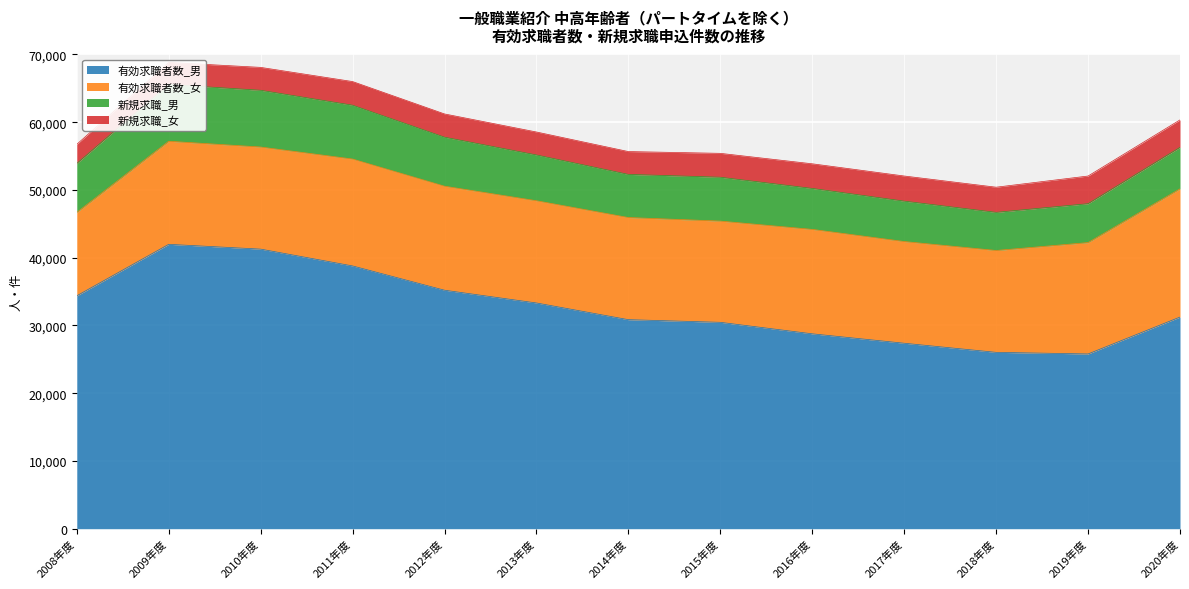

At which category does the chart reach its peak across all series?

2009年度